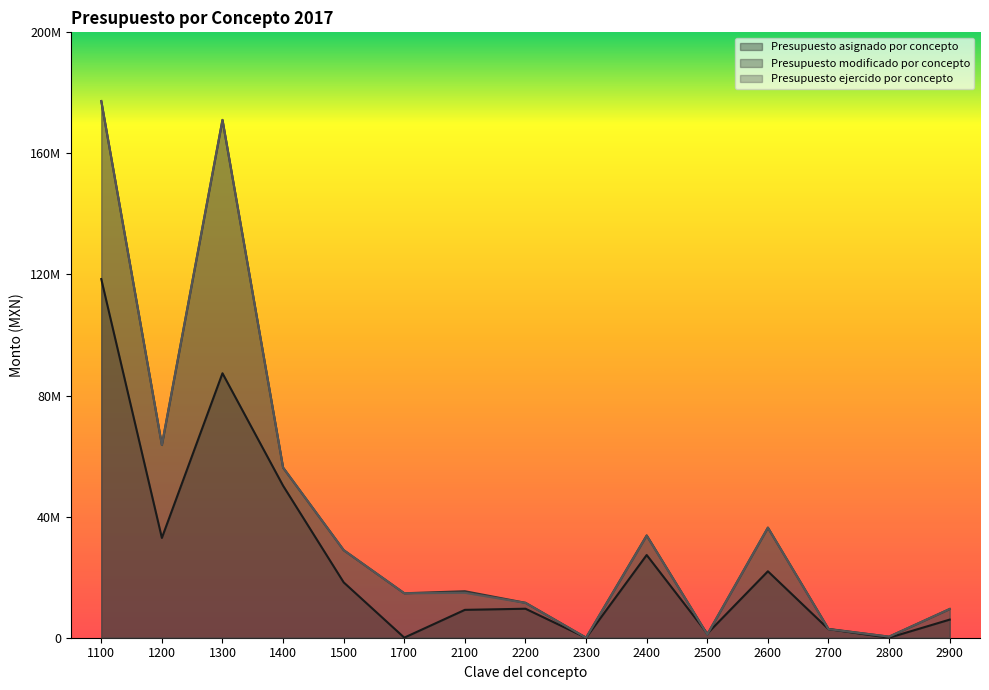

What is the total value across all series at 1400?

162623310.5